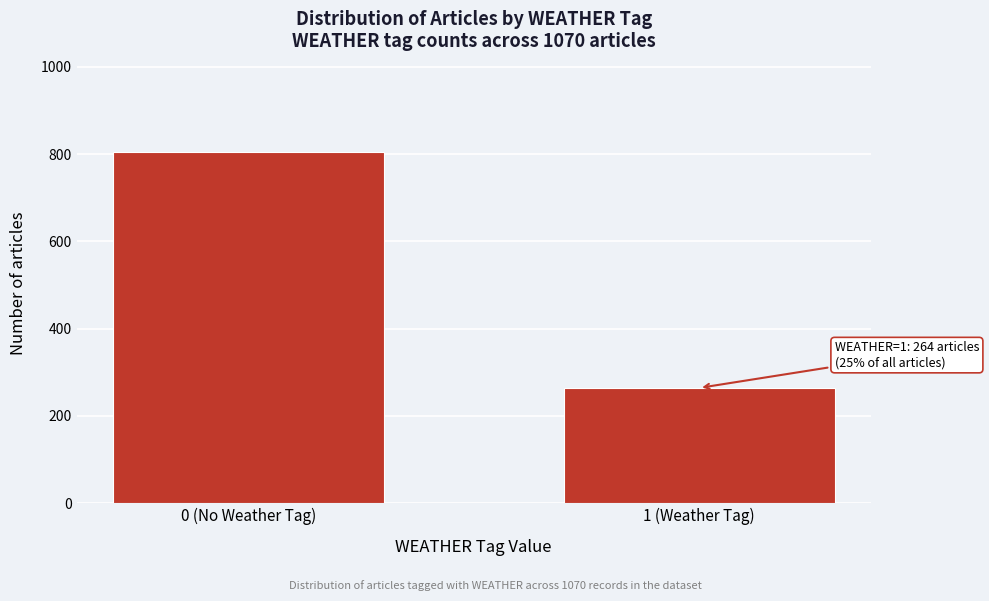

Reading left to right, transcribe all the data shown in this chart.

0 (No Weather Tag)=806	1 (Weather Tag)=264